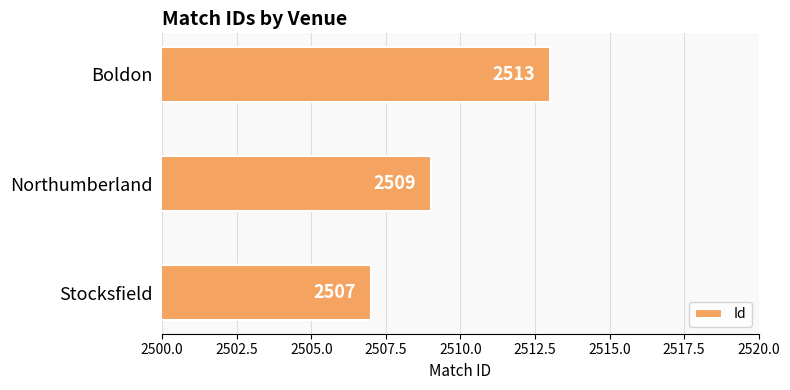

Rank the categories by value from highest to lowest.

Boldon, Northumberland, Stocksfield